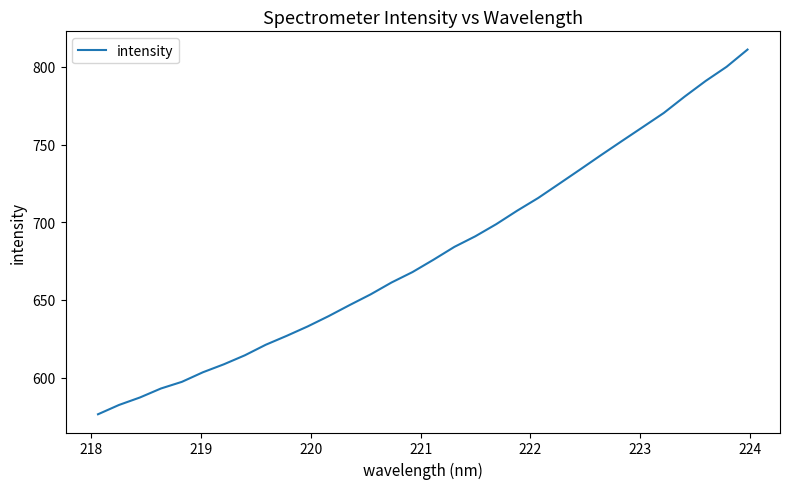

What is the maximum value shown in the chart?

811.2